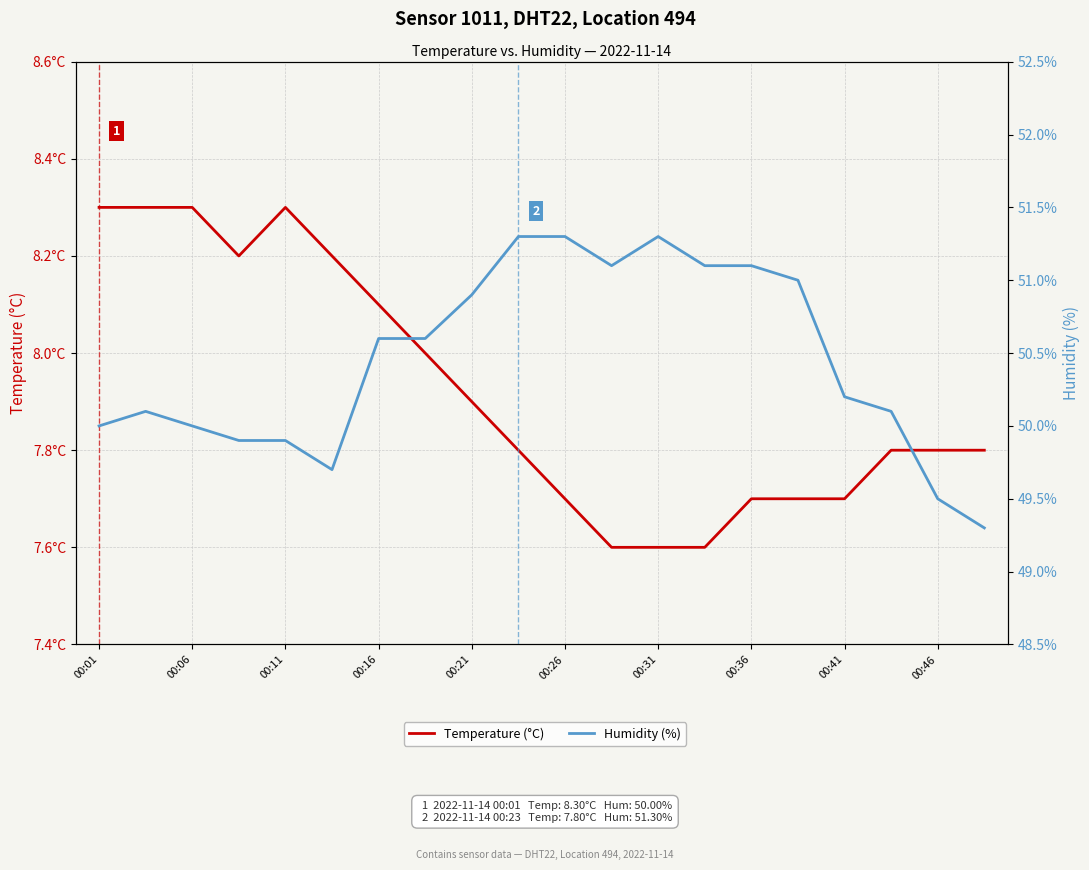

How many interior local peaks does the Humidity (%) series have?

2